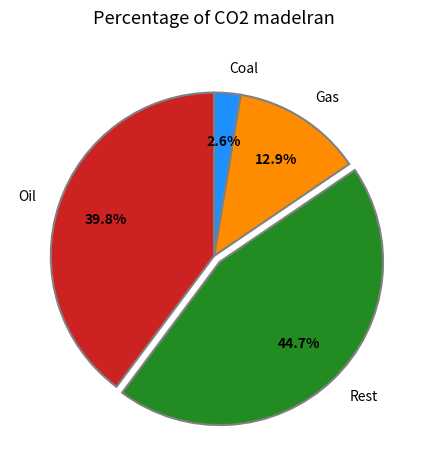

Which slice is the largest?

Rest